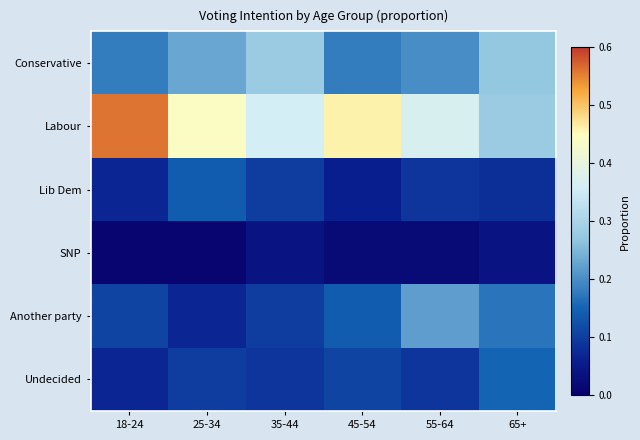

Reading left to right, list all the values displayed in this chart.

Conservative: 18-24=0.2	25-34=0.2	35-44=0.3	45-54=0.2	55-64=0.2	65+=0.3
Labour: 18-24=0.6	25-34=0.4	35-44=0.4	45-54=0.5	55-64=0.4	65+=0.3
Lib Dem: 18-24=0.1	25-34=0.1	35-44=0.1	45-54=0.1	55-64=0.1	65+=0.1
SNP: 18-24=0.0	25-34=0.0	35-44=0.0	45-54=0.0	55-64=0.0	65+=0.0
Another party: 18-24=0.1	25-34=0.1	35-44=0.1	45-54=0.1	55-64=0.2	65+=0.2
Undecided: 18-24=0.1	25-34=0.1	35-44=0.1	45-54=0.1	55-64=0.1	65+=0.1